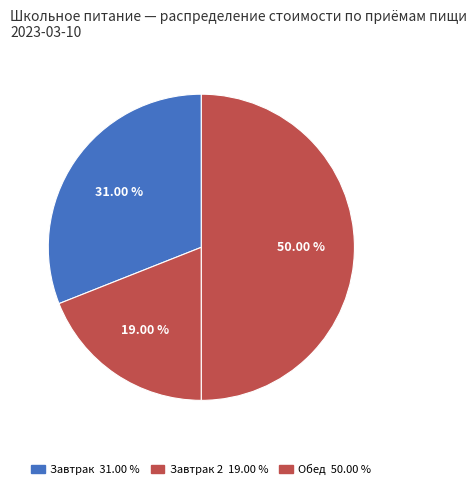

How many segments does this pie chart have?

3